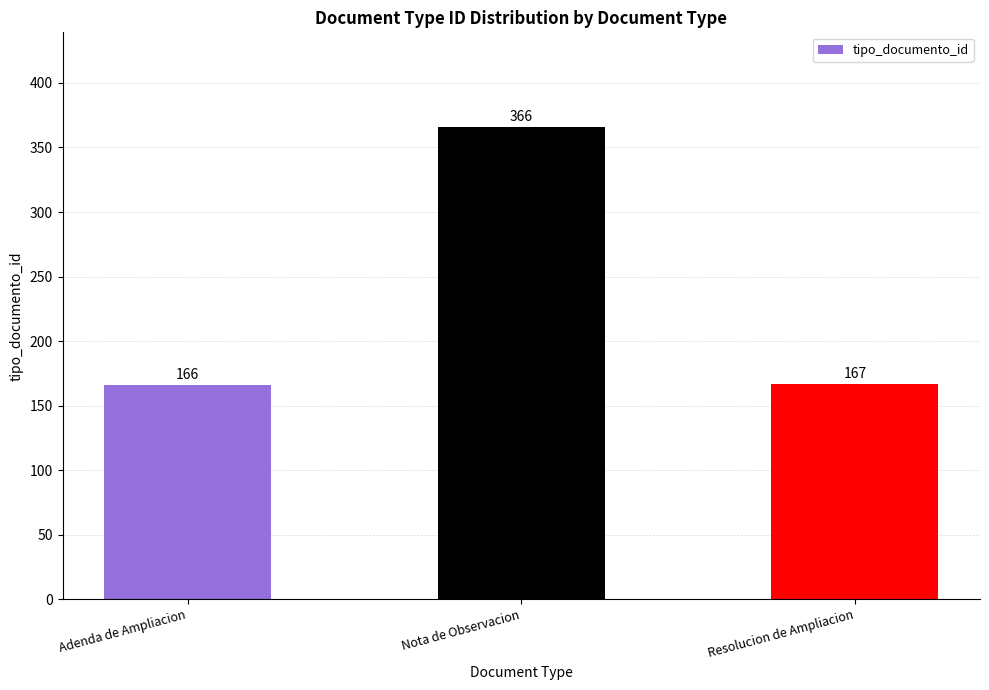

What is the ratio of the value at Nota de Observacion to the value at Adenda de Ampliacion?

2.2